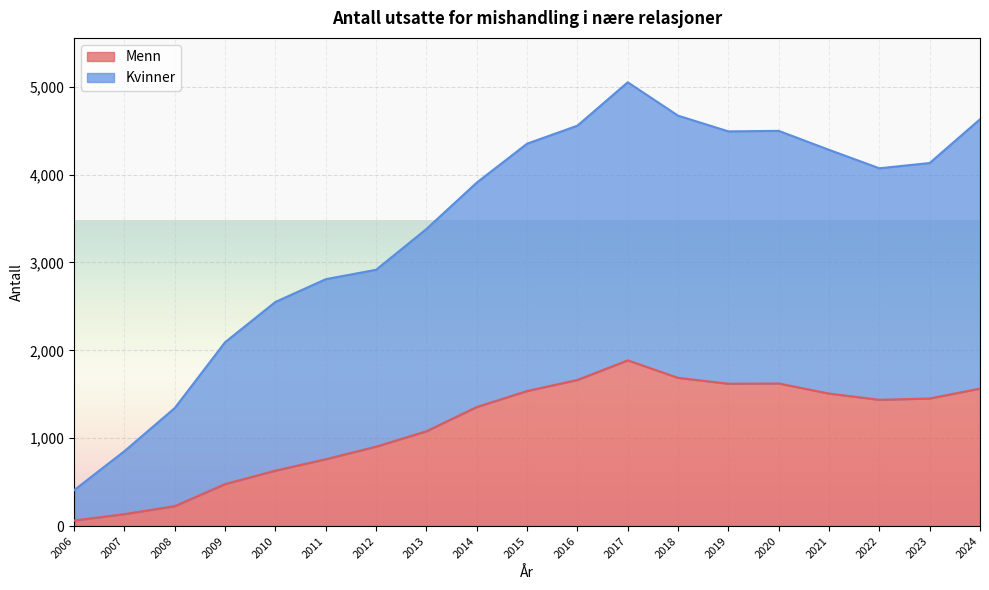

How many values in the Menn series exceed 1437?

9